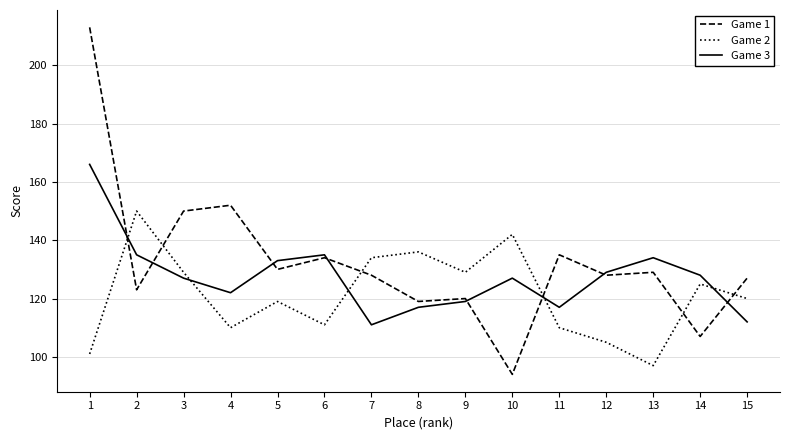

What is the highest value of the Game 1 series?

213